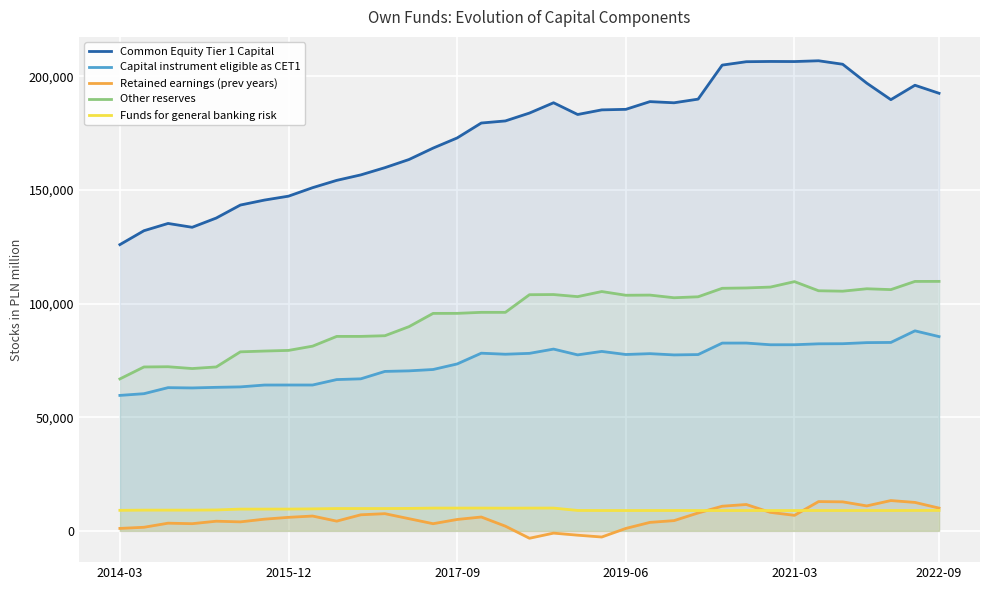

What is the approximate value of Capital instrument eligible as CET1 at 32?

82882